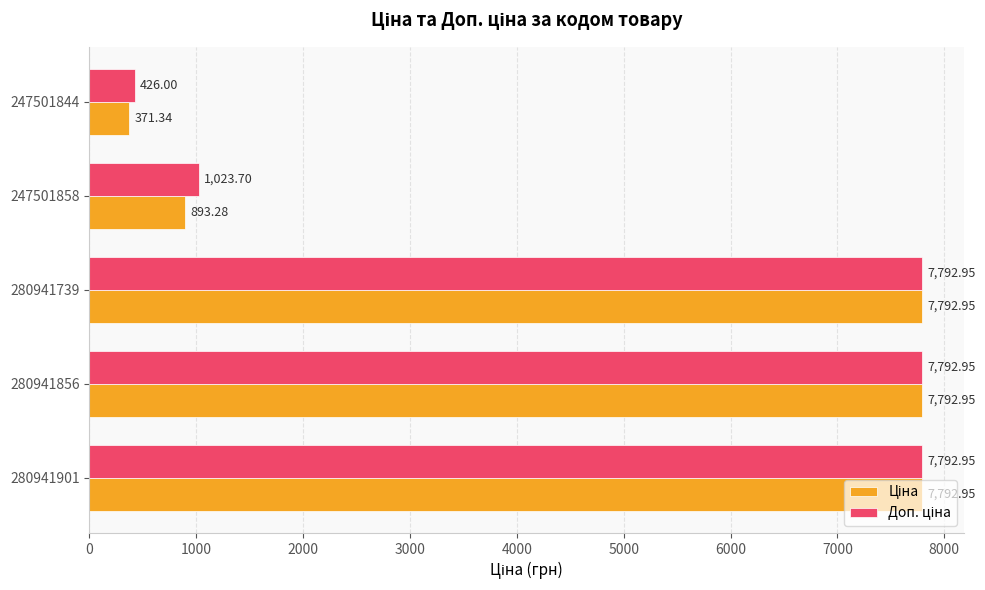

What is the spread (max minus min) of values at 247501858?

130.4